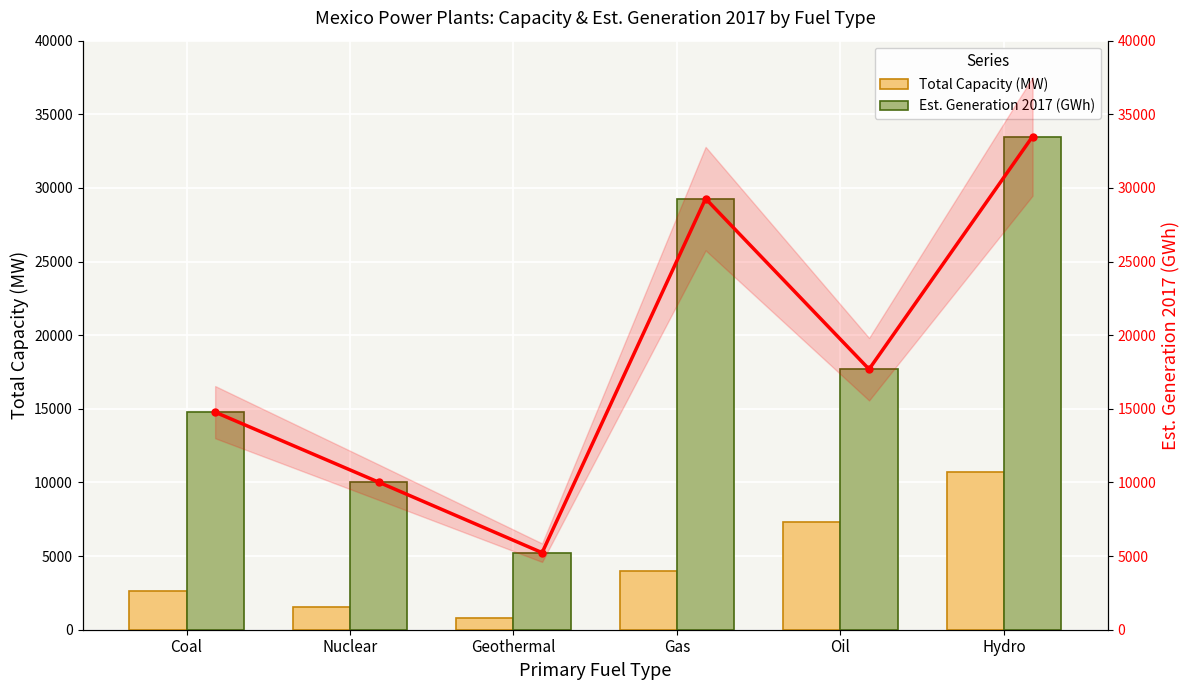

What is the value of the Gen 2017 trend bar at the 6th from the left?

33490.2